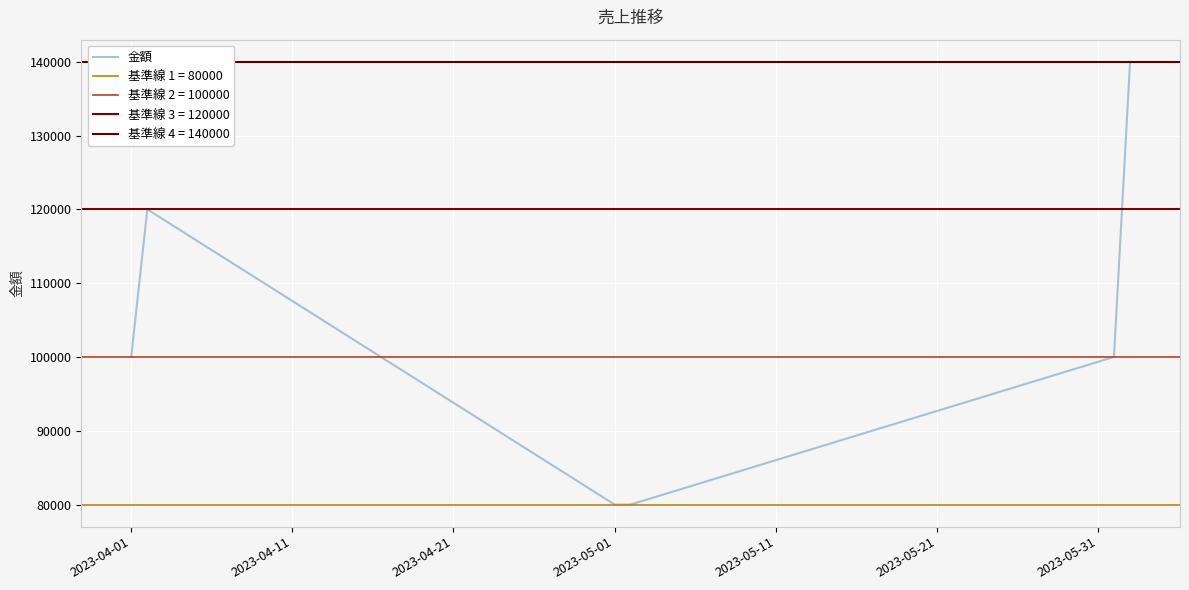

What is the smallest value displayed?

80000